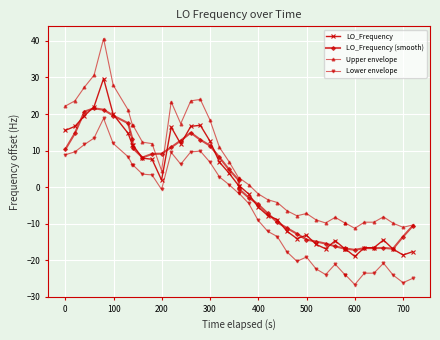

Which series has the widest spread of values?

Upper envelope